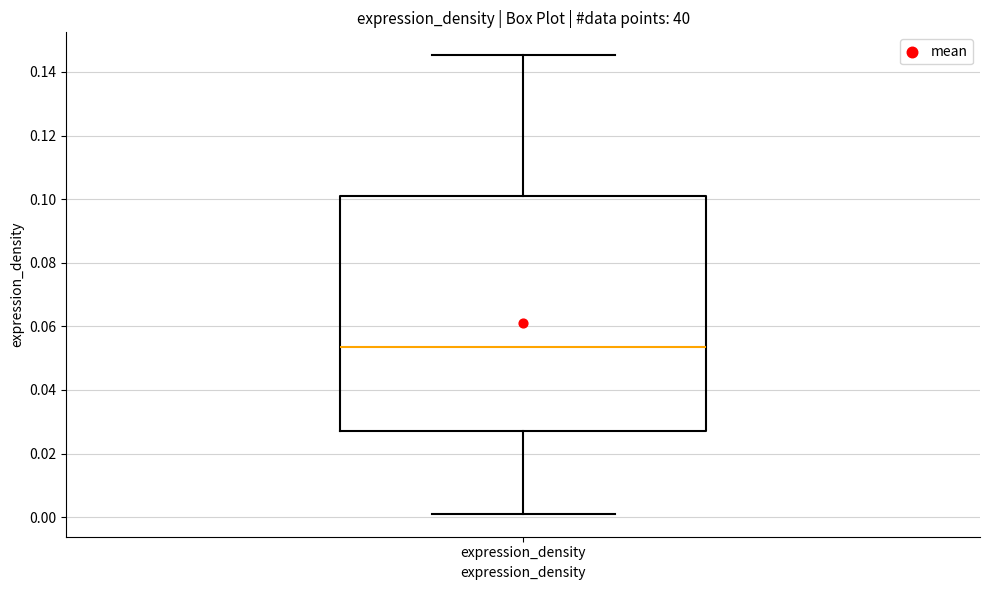

Where does the lower whisker of the box for expression_density end on the y-axis? The values are not printed on the chart, so give them approximately, as read against the axis.

0.002